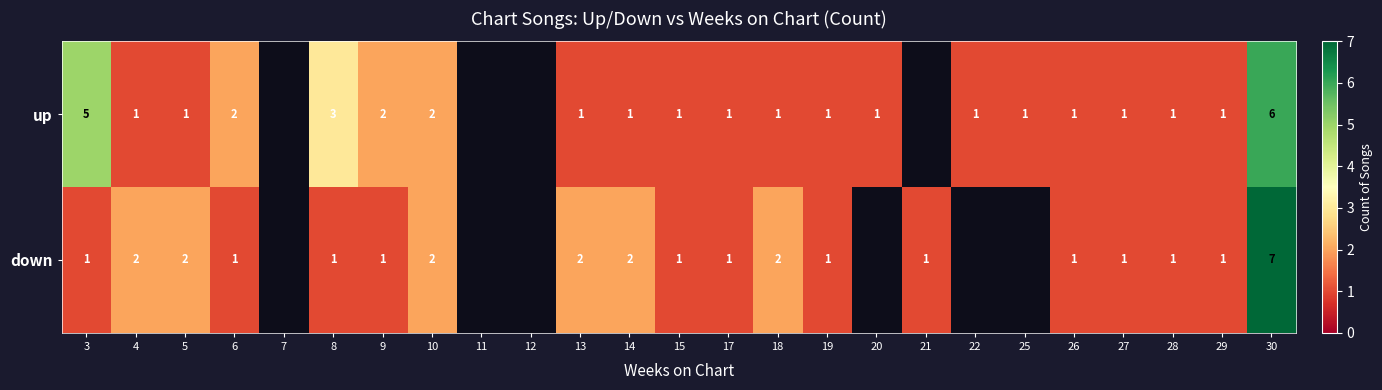

What is the total value across all series at 30?

13